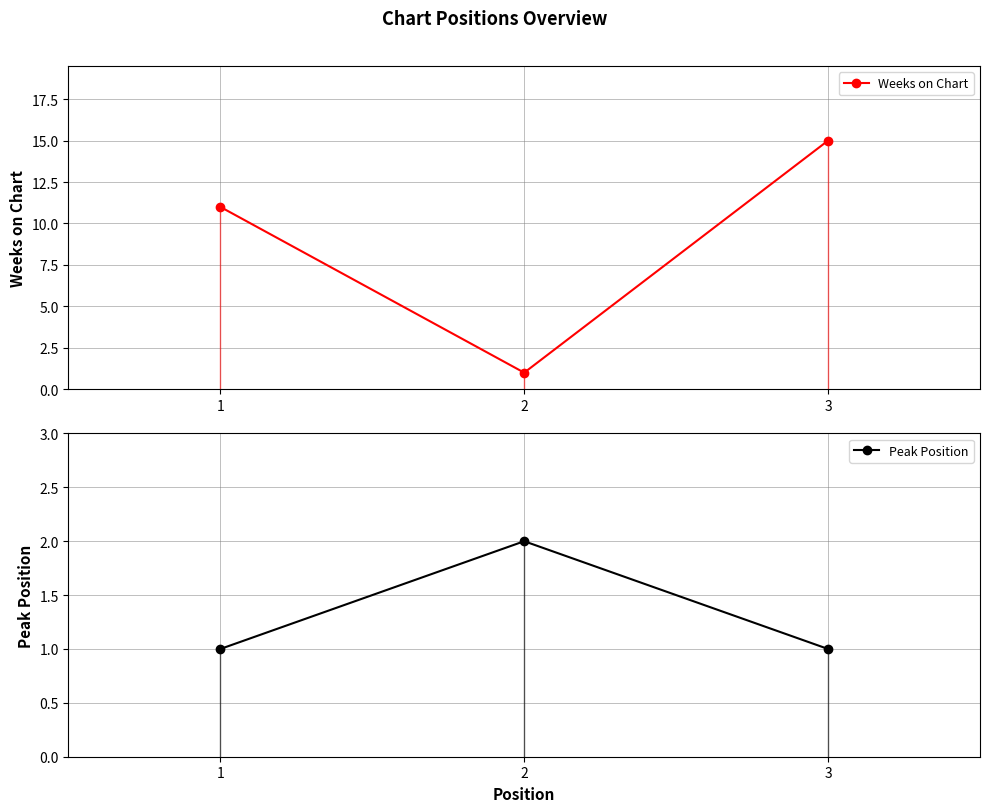

Rank the categories by Weeks on Chart value from lowest to highest.

2, 1, 3